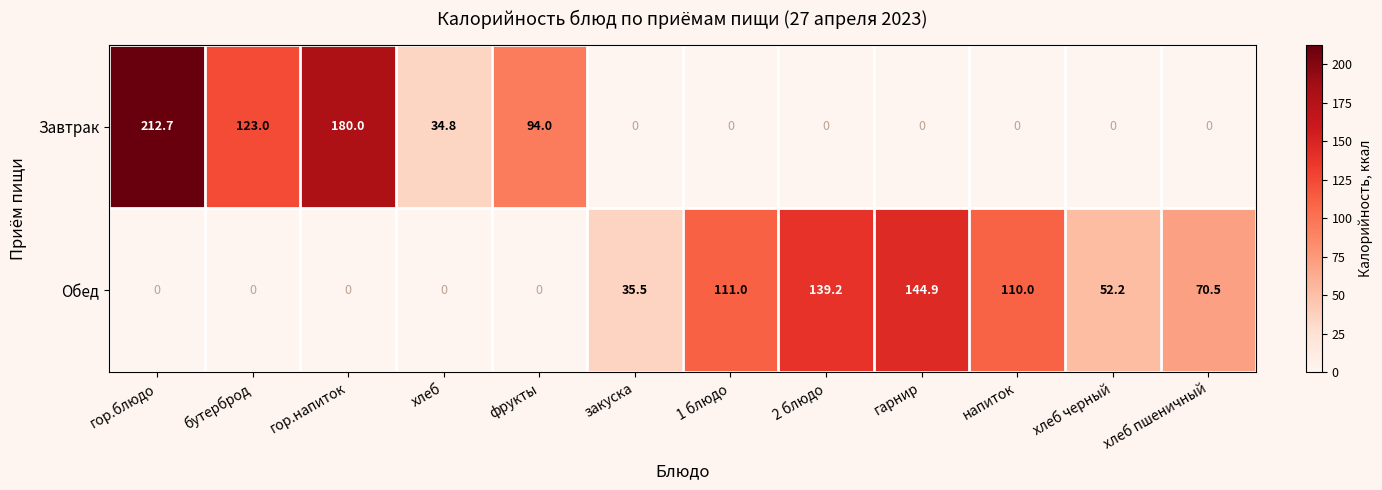

Rank the series at хлеб from lowest to highest value.

Обед, Завтрак